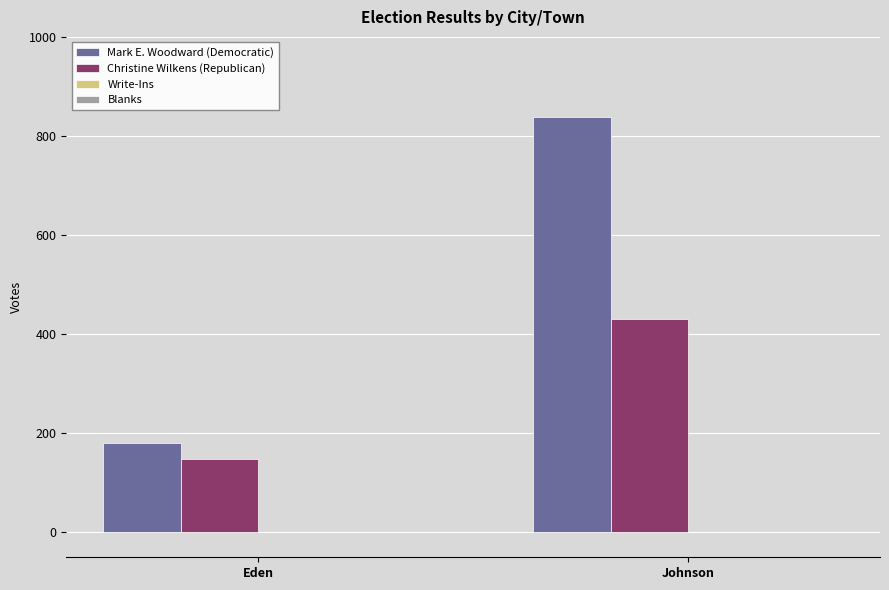

Between Eden and Johnson, which series saw the biggest shift?

Mark E. Woodward (Democratic)